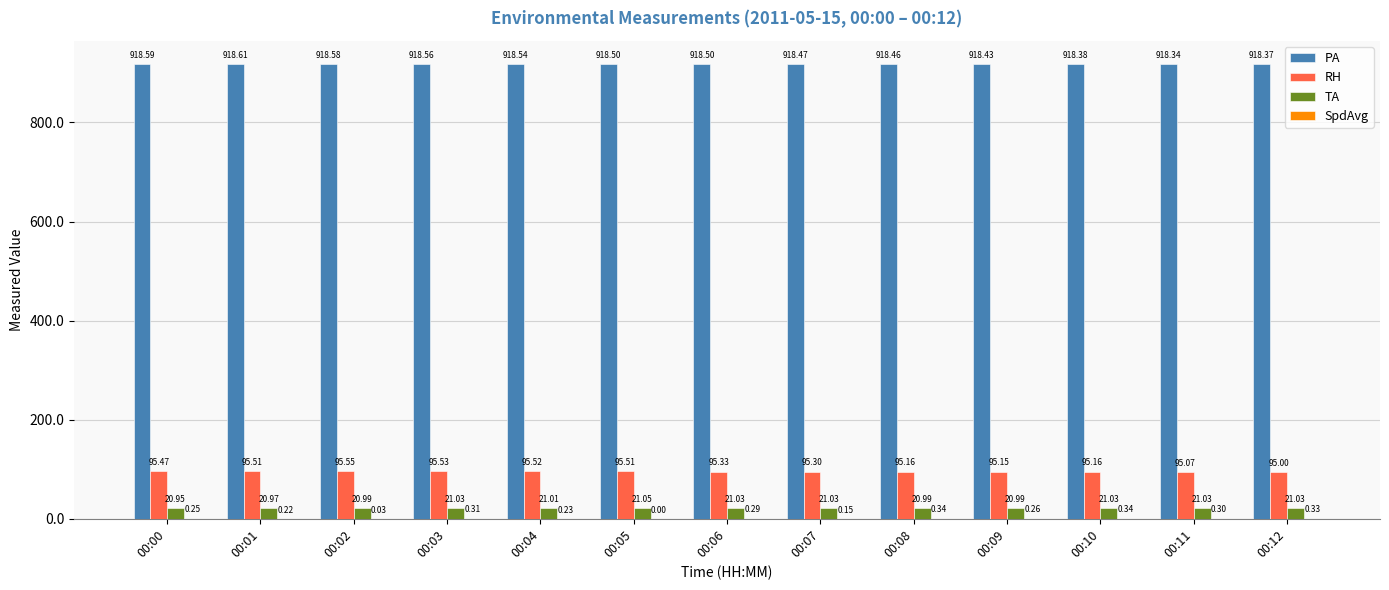

What is the total value across all series at 00:02?

1035.1